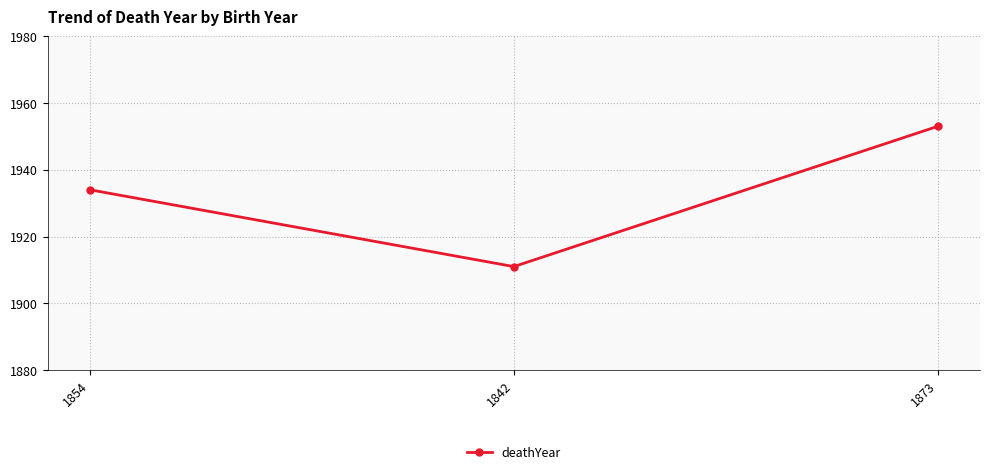

How many values are between 1911 and 1953?

3